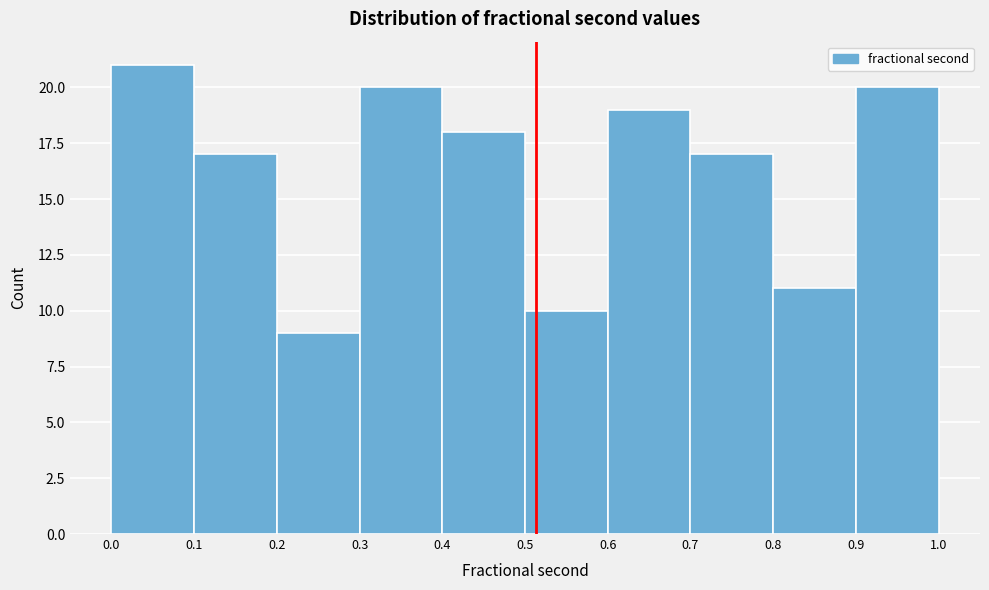

Reading left to right, extract all data points from this chart.

21	17	9	20	18	10	19	17	11	20